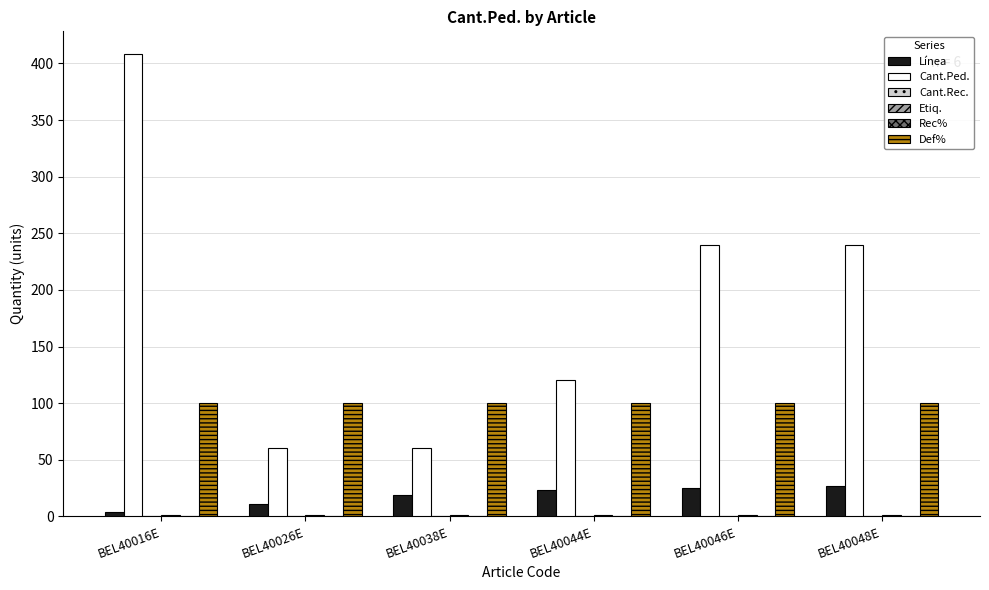

Which has a higher value, BEL40038E or BEL40048E?

BEL40048E